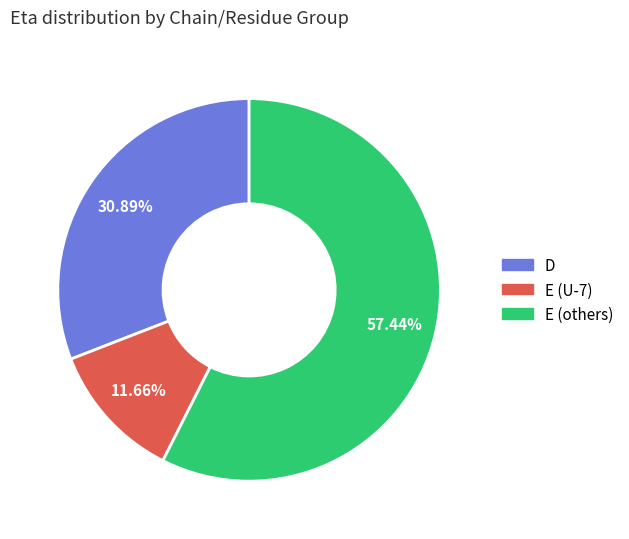

Is there any slice that represents more than half of the pie?

Yes